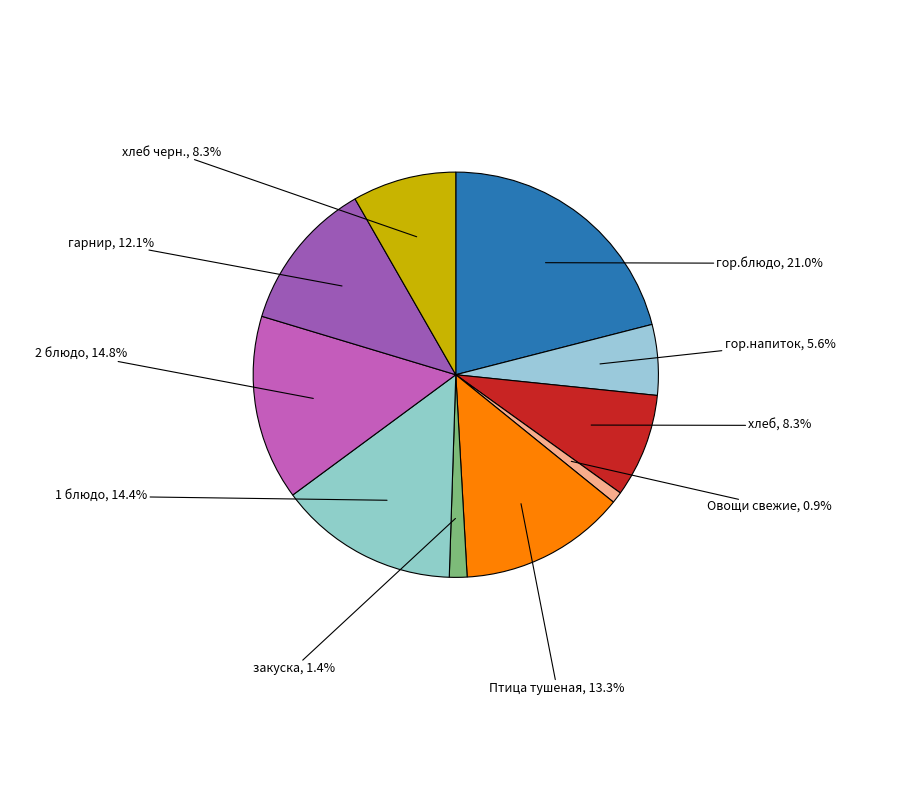

What is the ratio of the value at гор.напиток to the value at хлеб?

0.7